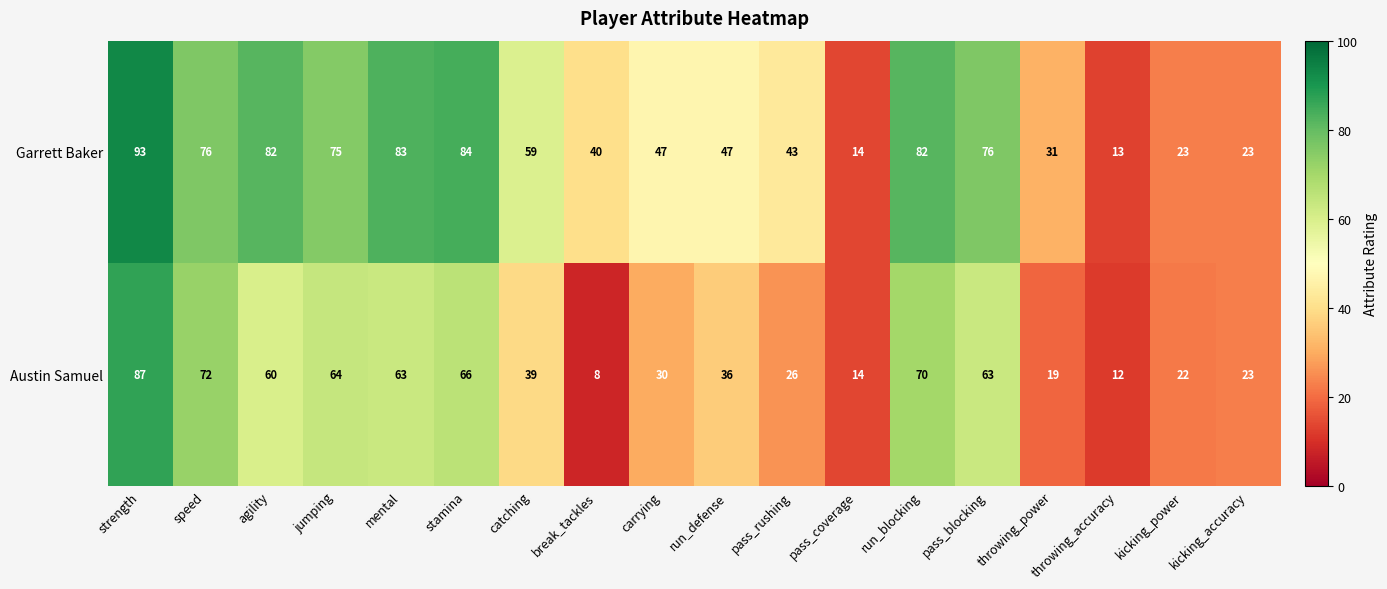

Is it true that Austin Samuel equals 51 at catching?

False